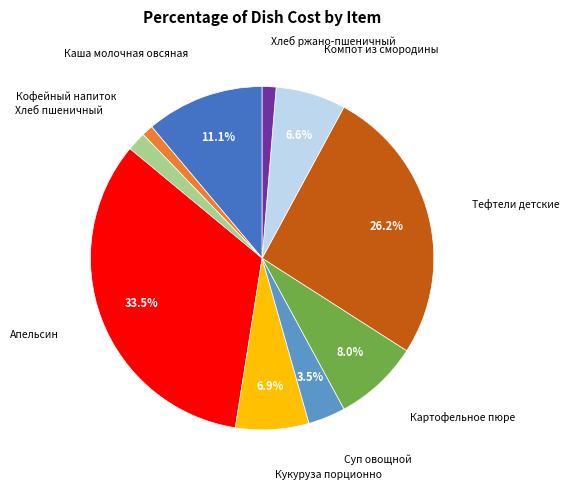

Is there a majority slice in this chart?

No